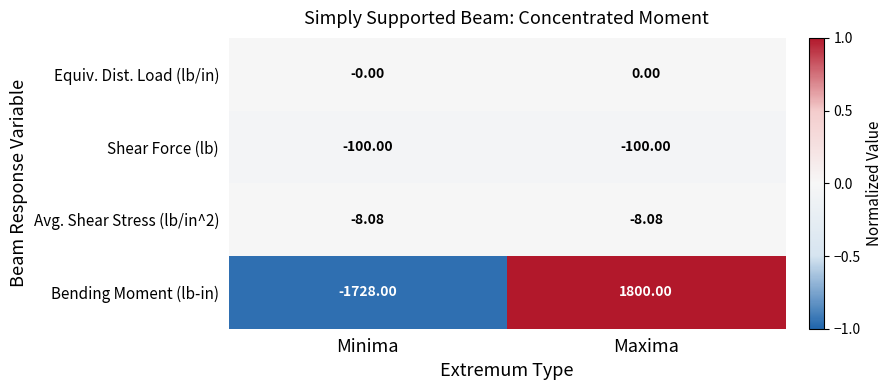

Which label corresponds to the largest value in the chart?

Maxima